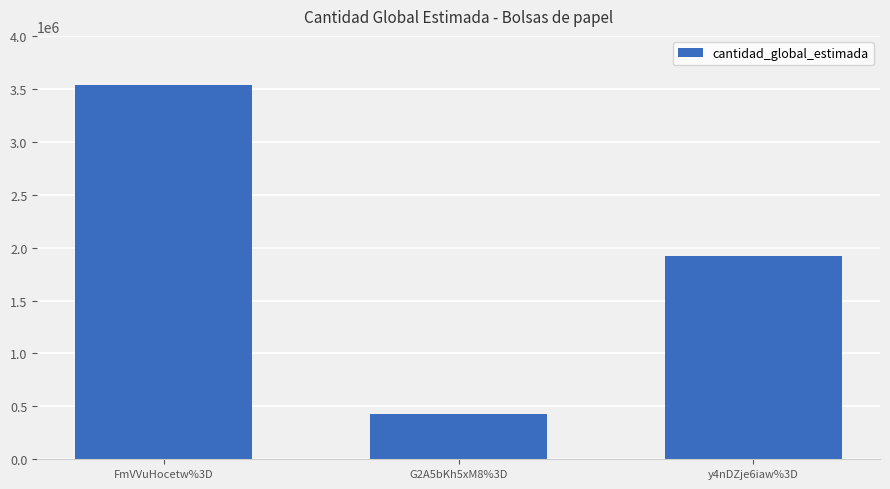

Where does the data first go above 1920000?

FmVVuHocetw%3D